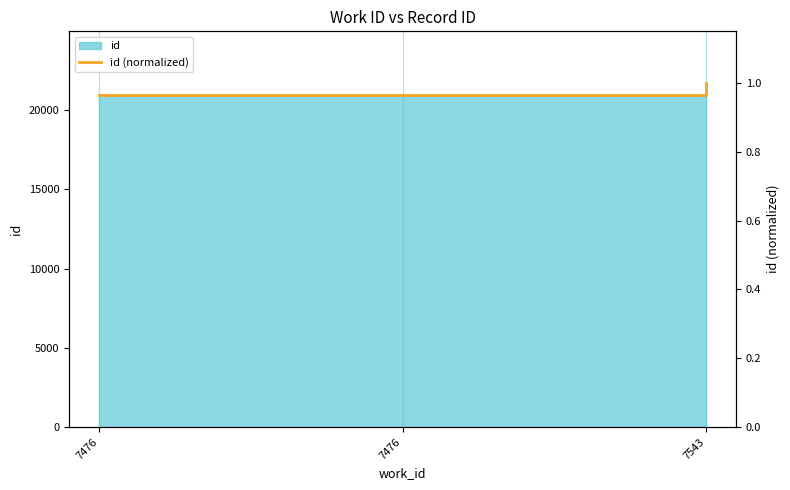

Rank the categories by value from highest to lowest.

7543, 7476, 7476